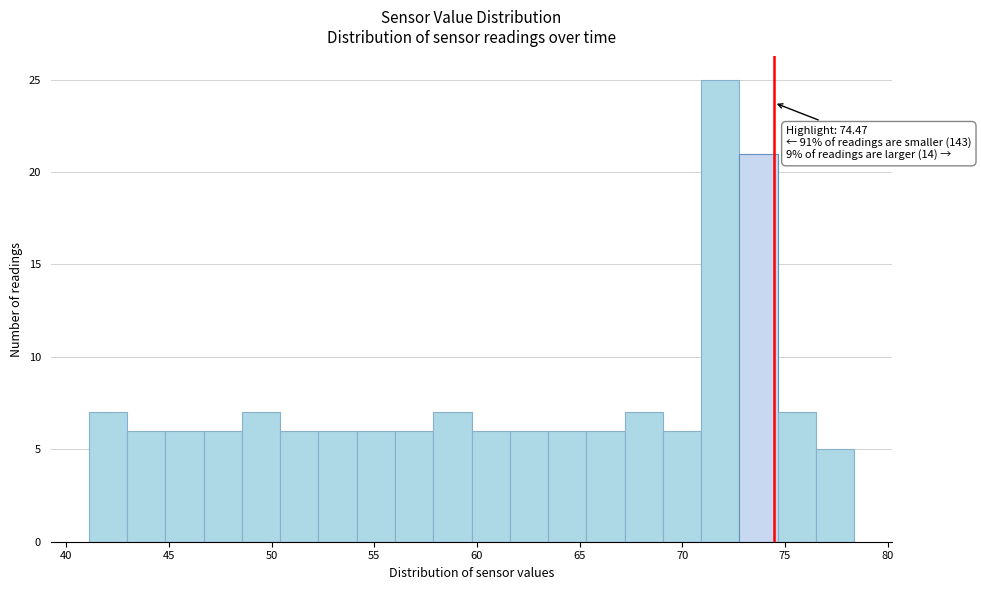

Around what value on the x-axis is the tallest bar? Give the approximate position of its centre, as read against the axis.

72.0